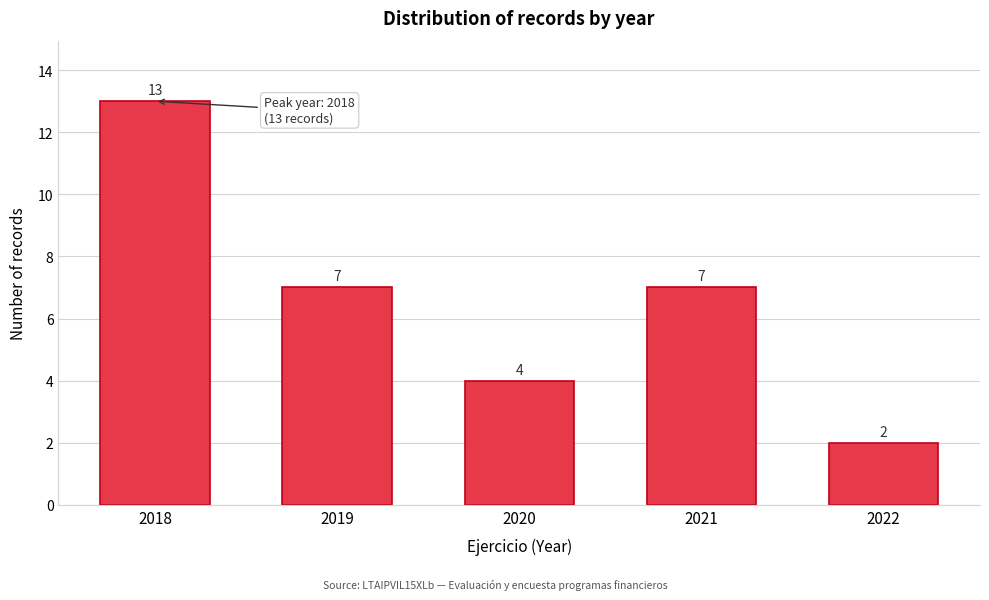

Reading right to left, extract all data points from this chart.

2022=2	2021=7	2020=4	2019=7	2018=13